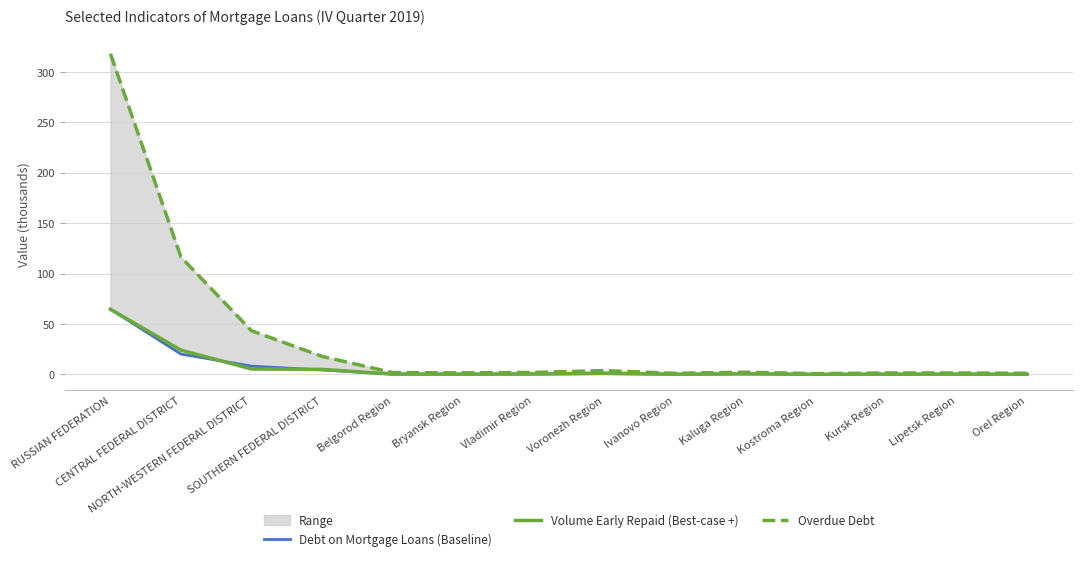

How many data points does each series have?

14